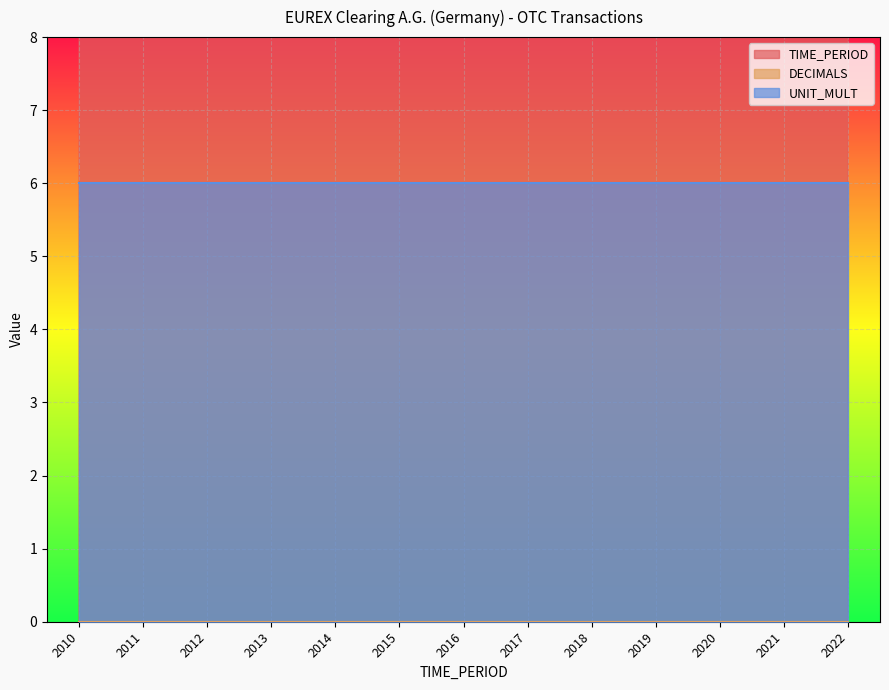

List the labels in order of DECIMALS value, largest first.

2010, 2011, 2012, 2013, 2014, 2015, 2016, 2017, 2018, 2019, 2020, 2021, 2022